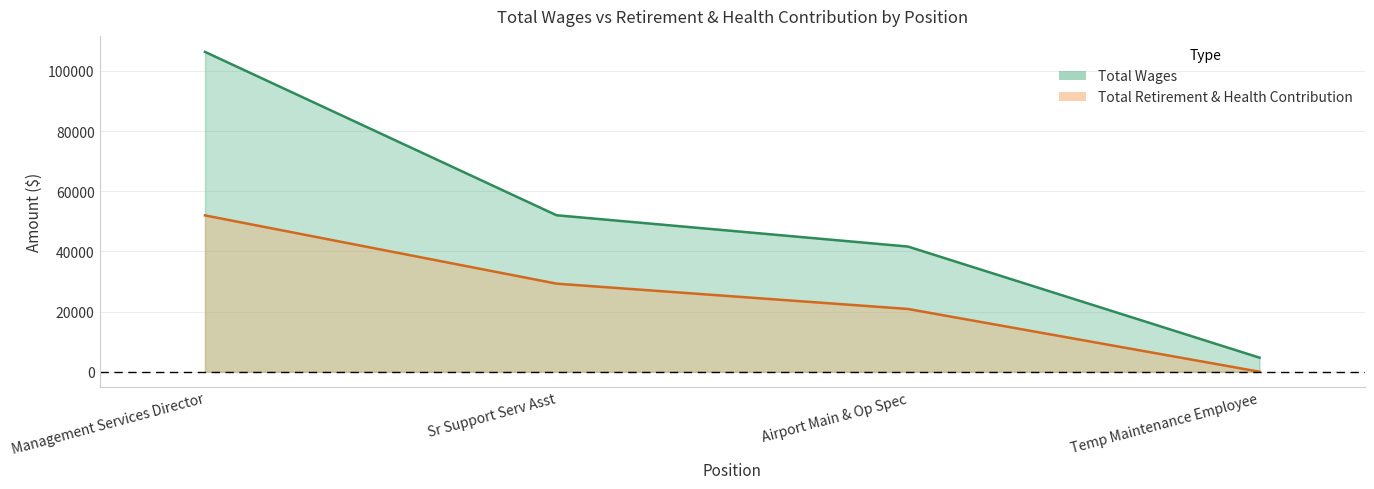

What are all the series names shown in the legend?

Total Wages, Total Retirement & Health Contribution